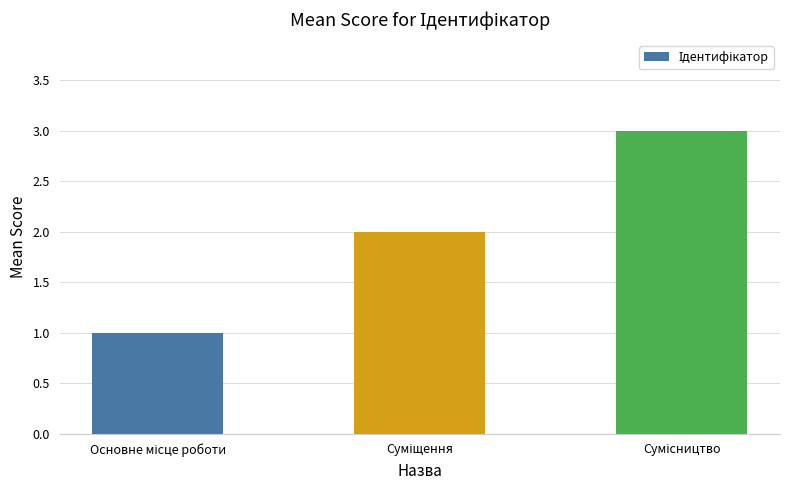

Does the chart contain any negative values?

No